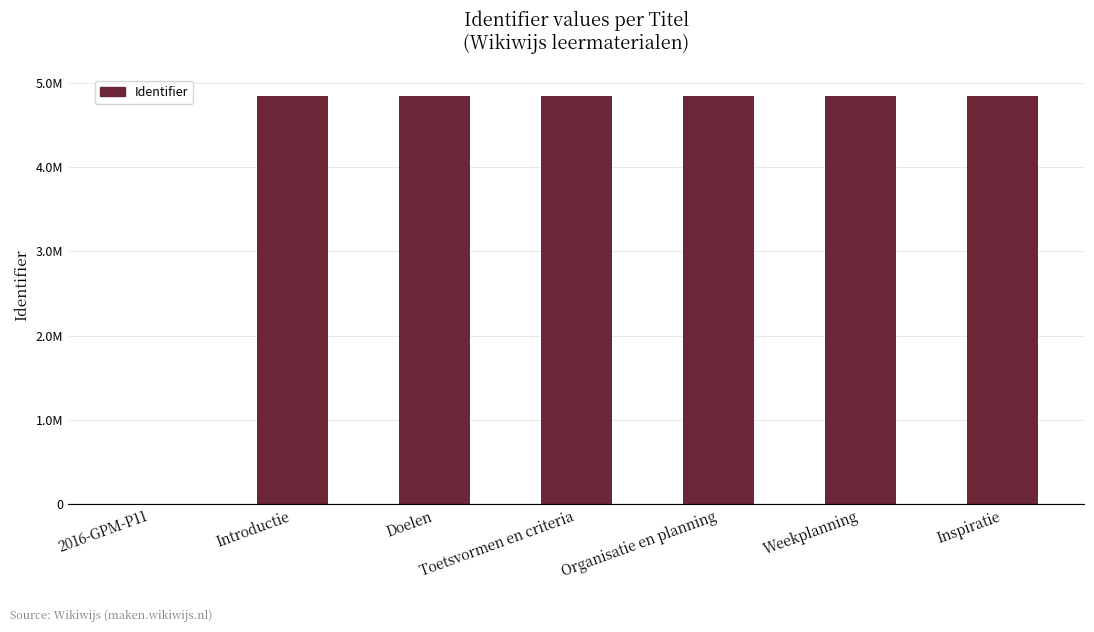

What is the difference between the maximum and minimum values?

4847479